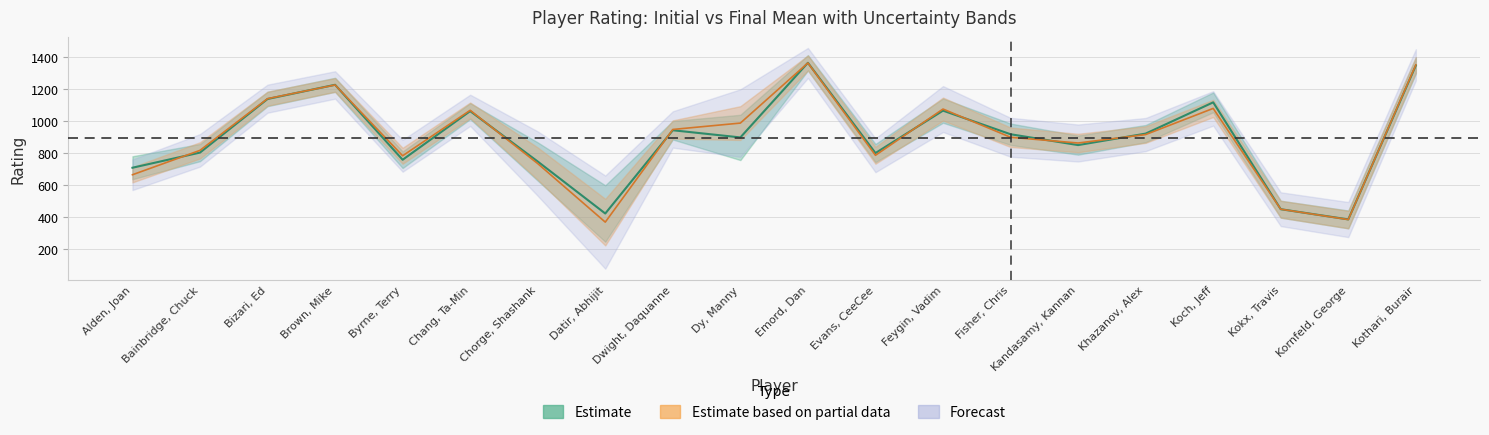

The value of InitialMean at Dy, Manny is 1400. True or false?

False